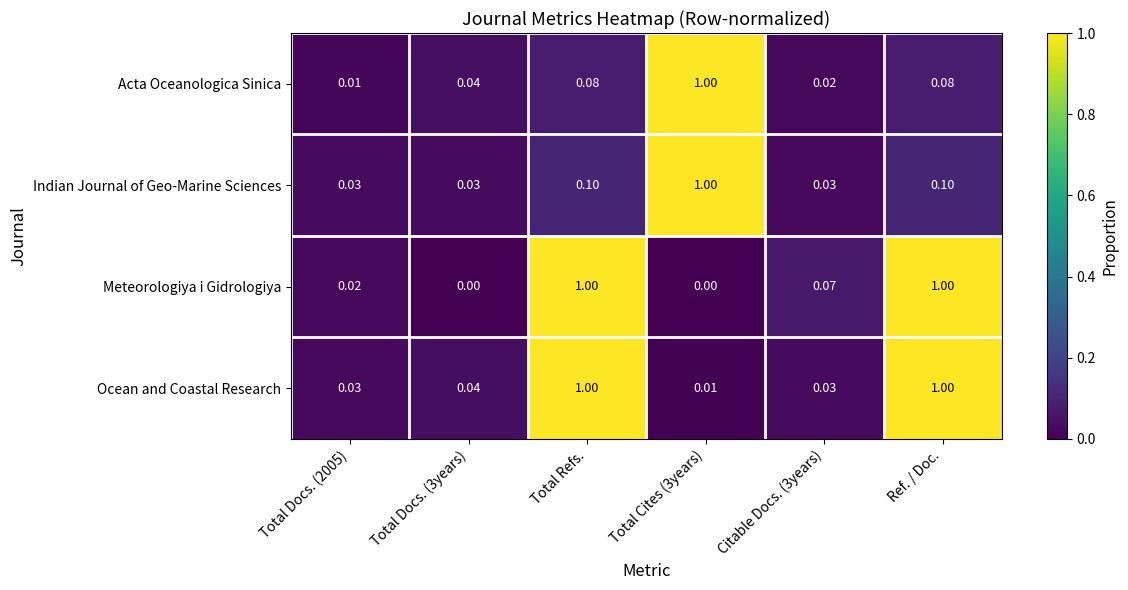

Is the value of Indian Journal of Geo-Marine Sciences at Total Docs. (2005) greater than the value of Acta Oceanologica Sinica at Total Refs.?

No